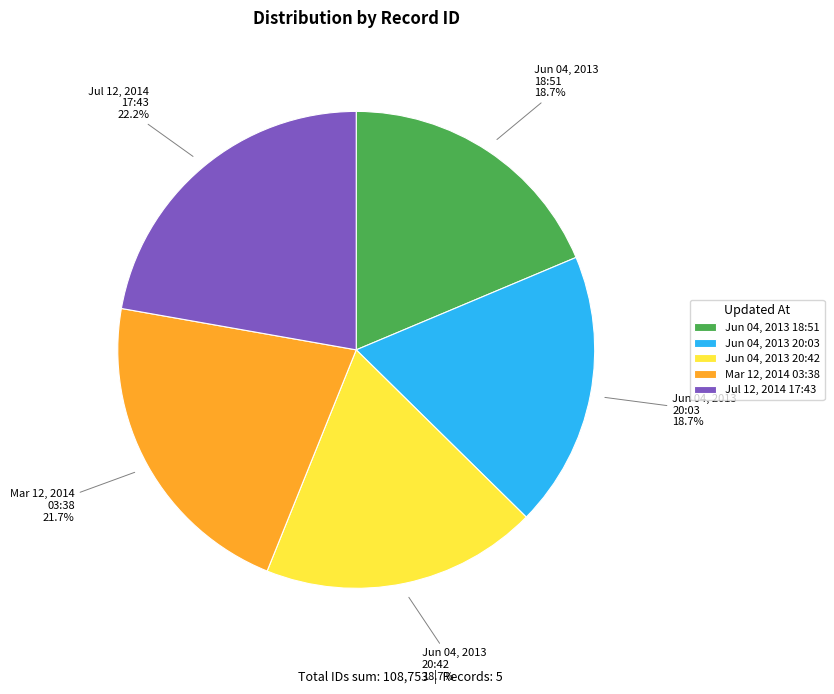

To the nearest percent, what is the difference between the largest and smallest slice percentages?

4%